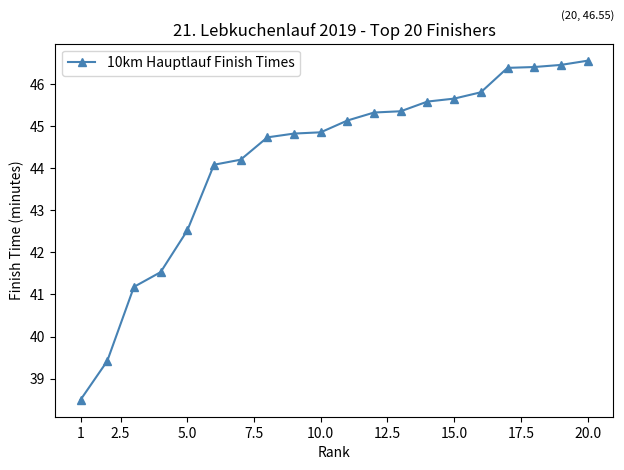

What is the value of the 12th point from the left?

45.3